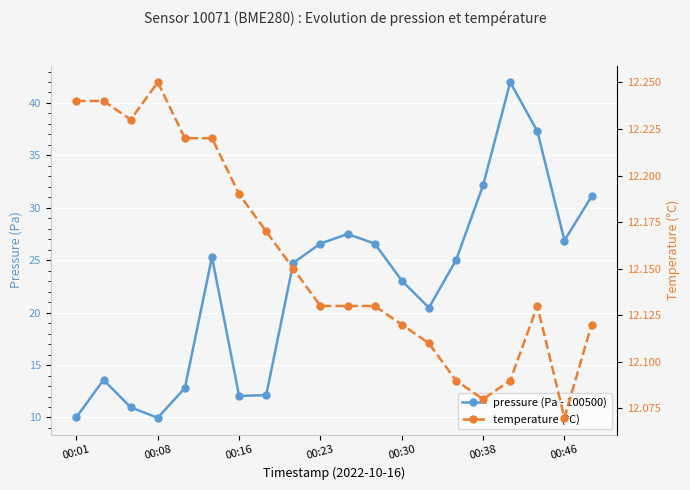

Is this an area chart (filled region under the line)?

No